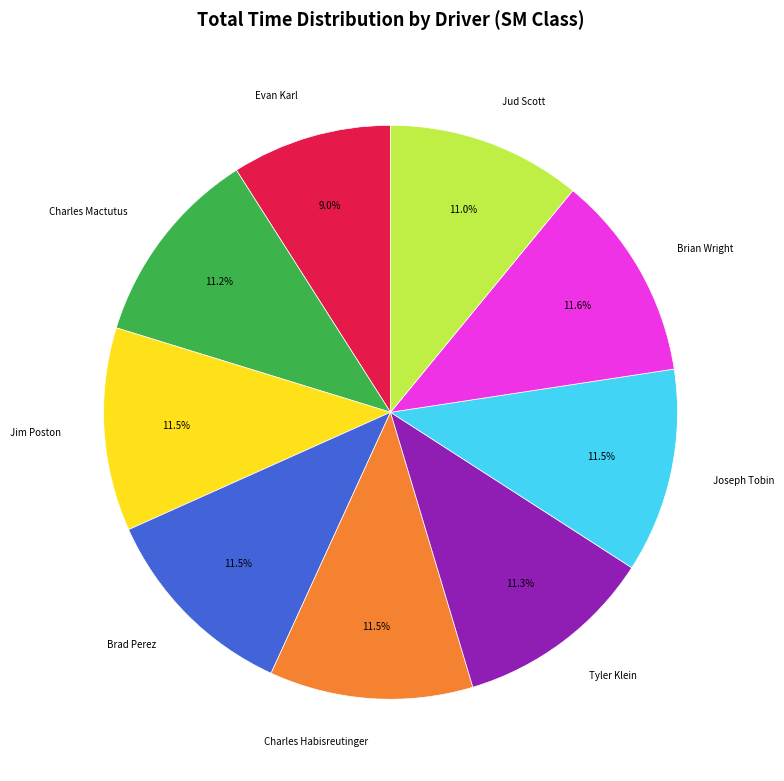

Is Tyler Klein the majority of the pie?

No